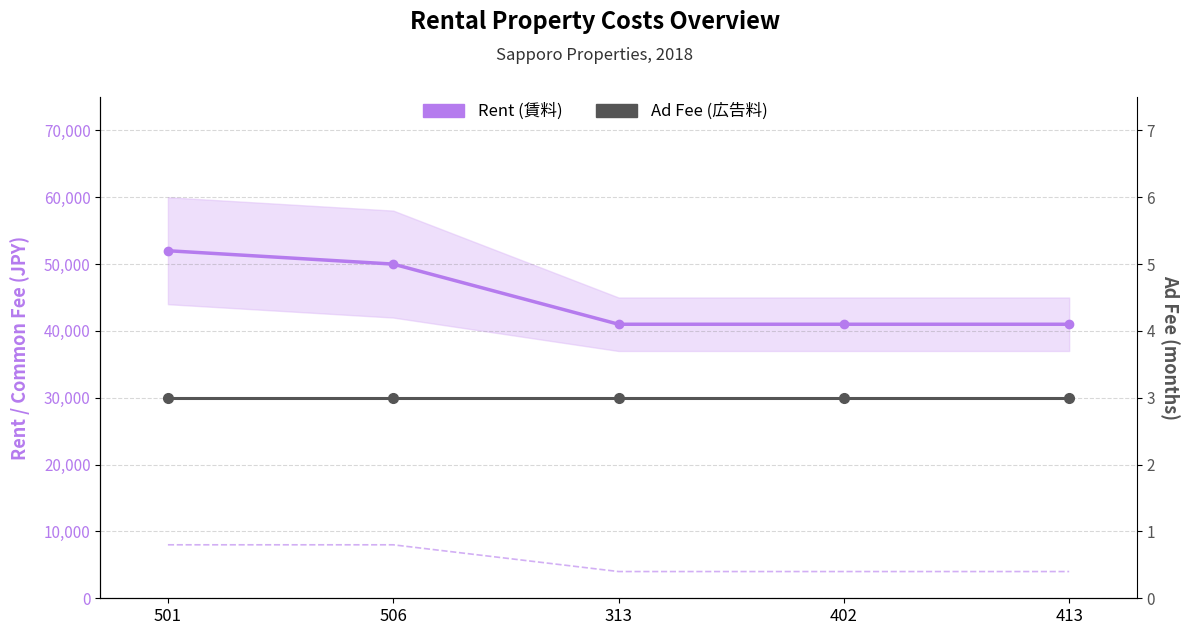

True or false: Rent (賃料) and Ad Fee (広告料) cross at least once.

False